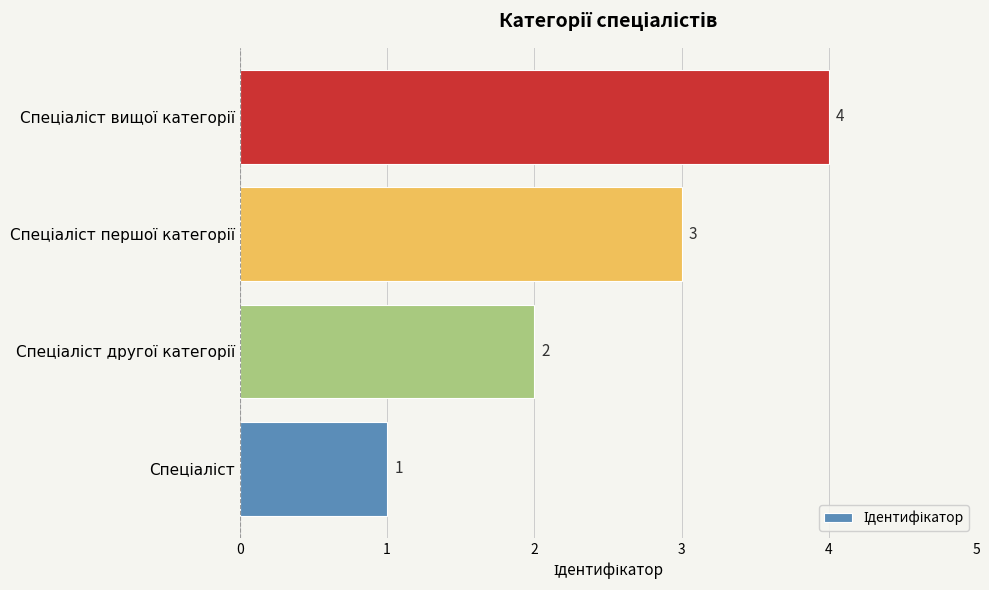

How many values are between 2 and 4?

3